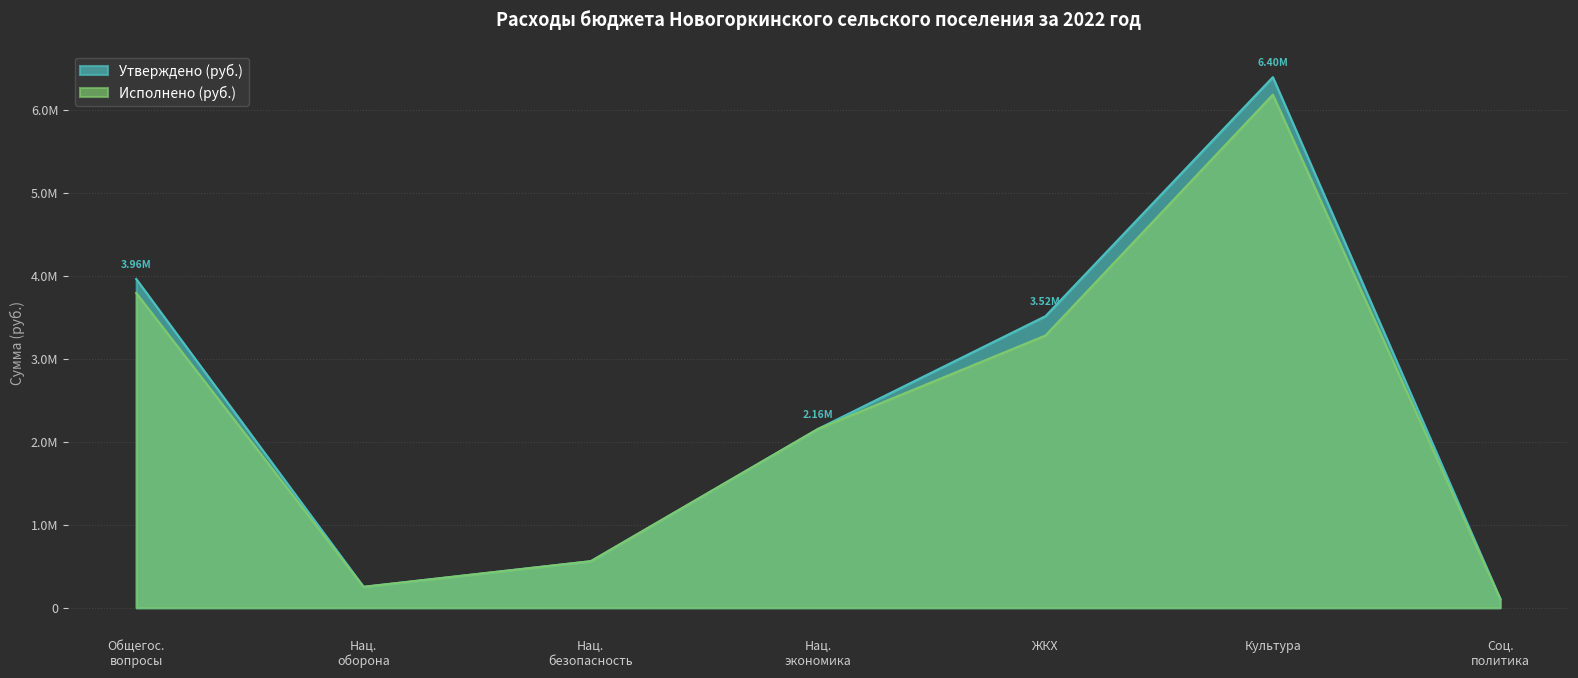

At which label is Исполнено (руб.) closest to 3146484?

ЖКХ